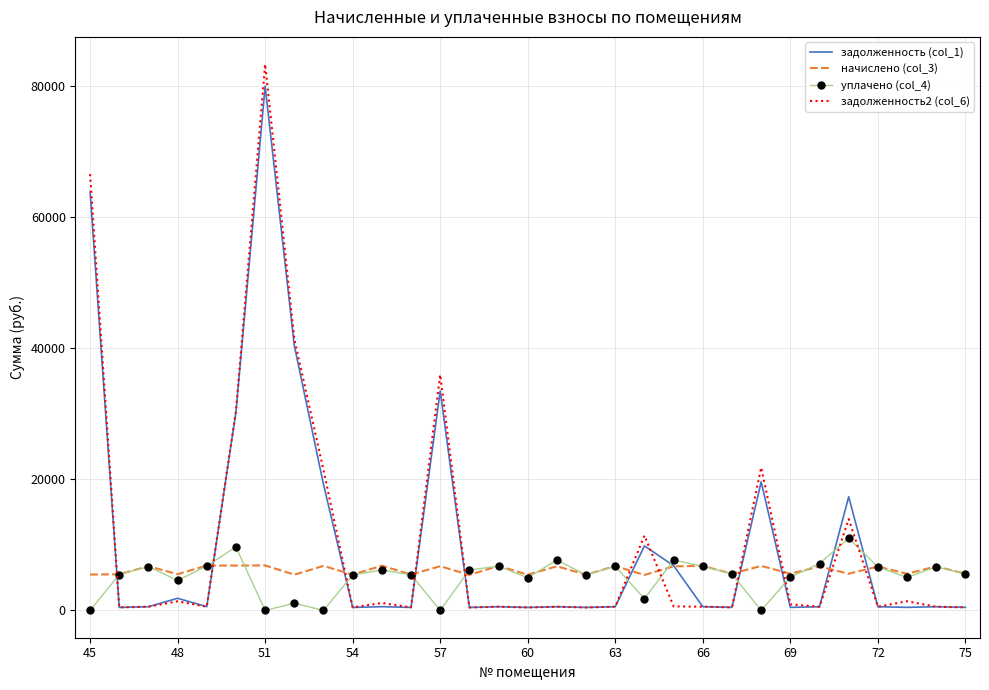

List the series in order of their peak value, lowest first.

начислено (col_3), уплачено (col_4), задолженность (col_1), задолженность2 (col_6)